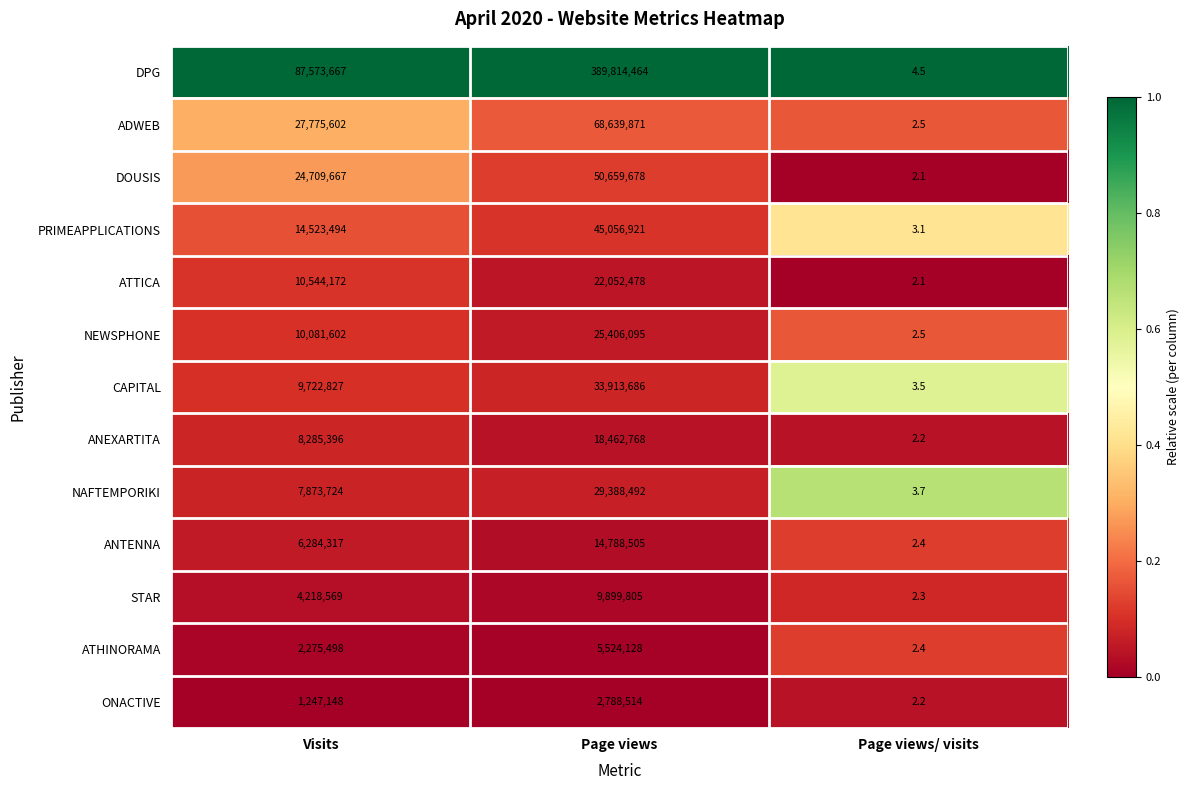

Which category has the lowest value across all series?

Page views/ visits